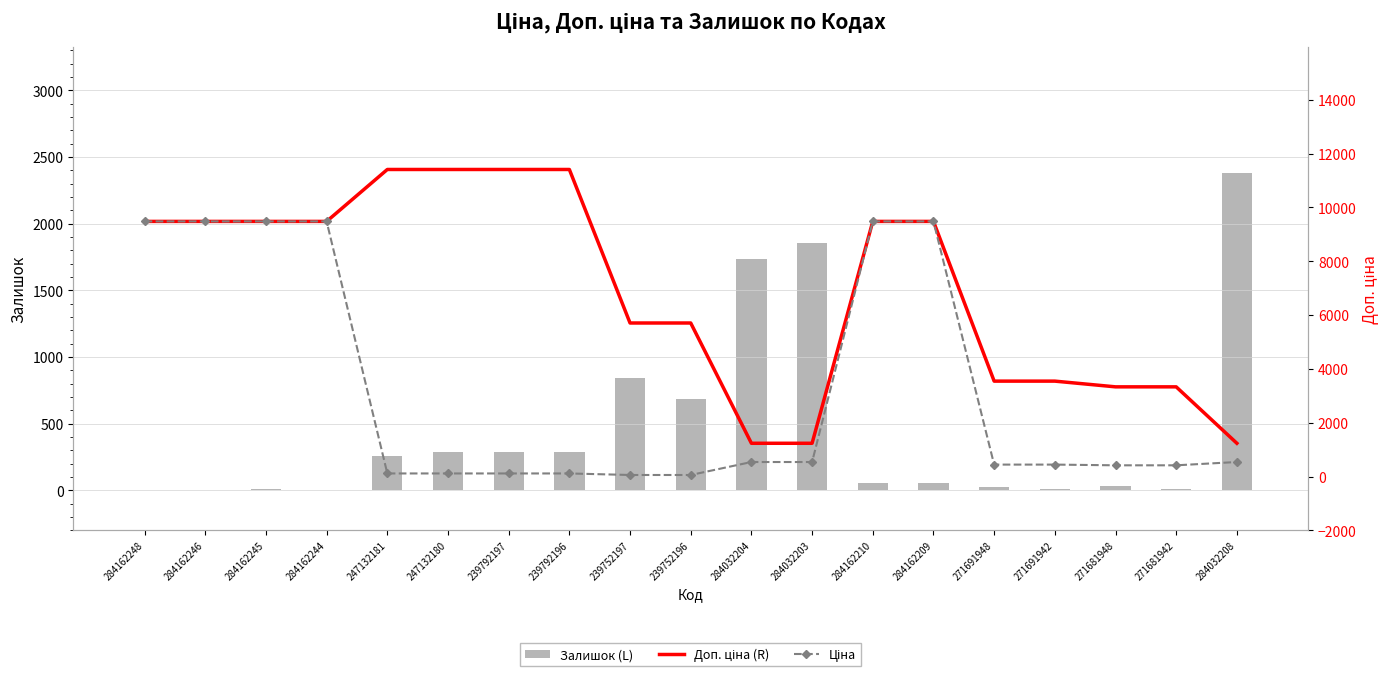

What is the sum of all Залишок (L) values?

8813